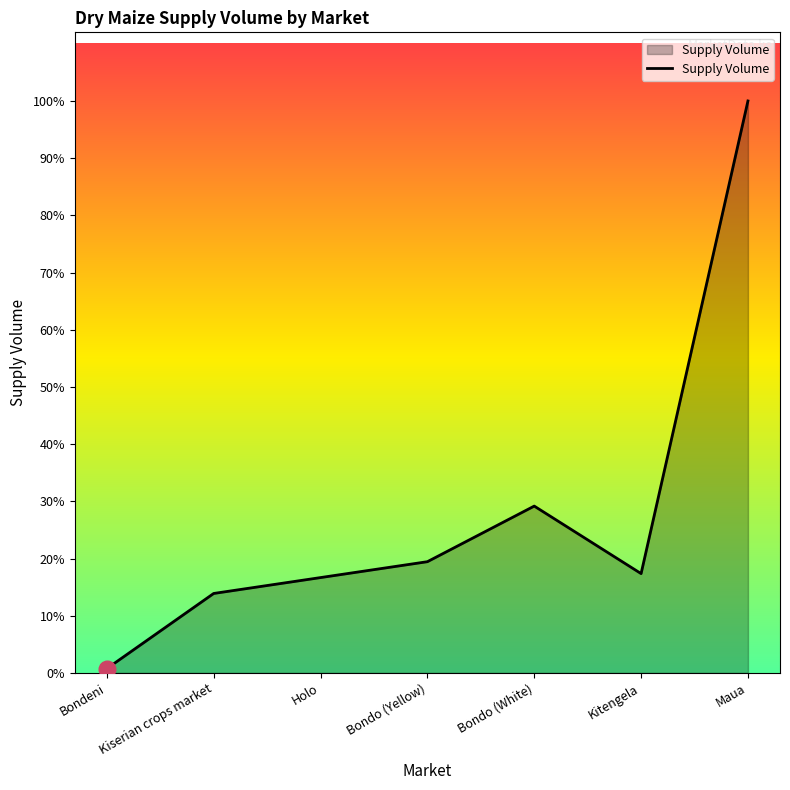

How many points are lower than both their immediate neighbors (excluding endpoints)?

1